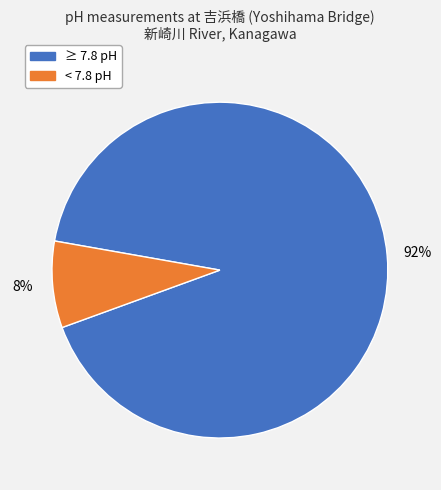

To the nearest percent, what is the average slice percentage?

50%